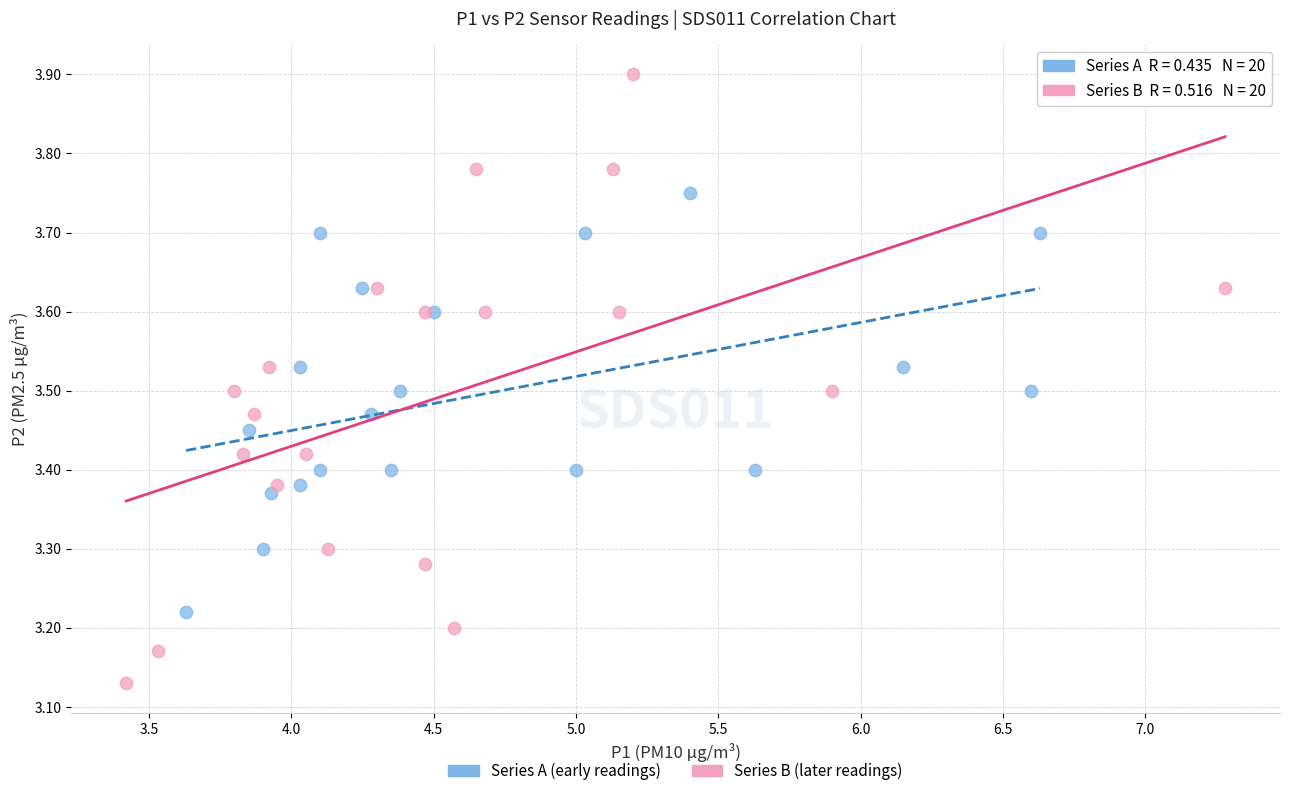

Which series contains the highest Y value?

Series B (later readings)